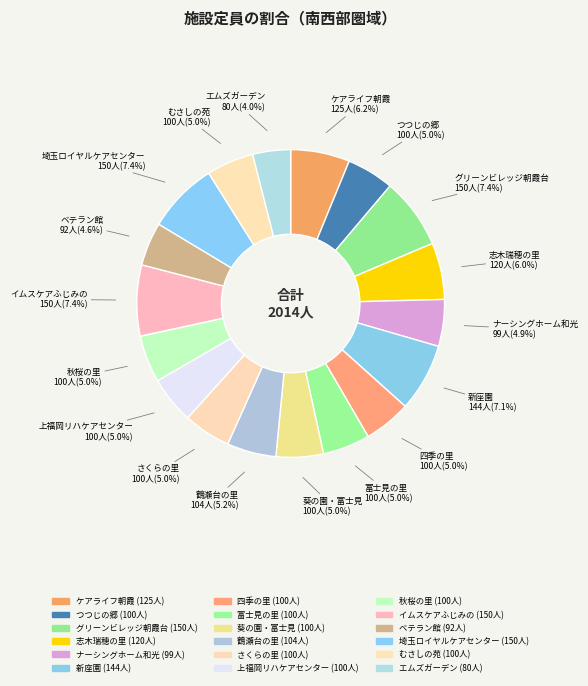

To the nearest percent, what is the combined percentage of 志木瑞穂の里 and 秋桜の里?

11%